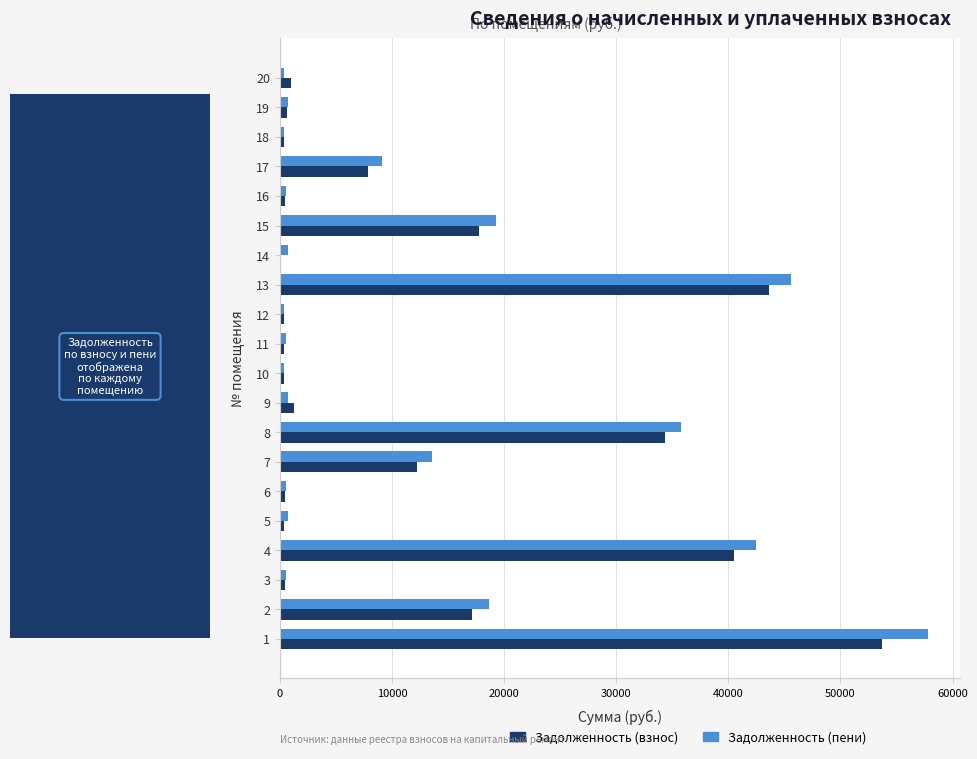

What is the maximum value for Задолженность (взнос)?

53663.8